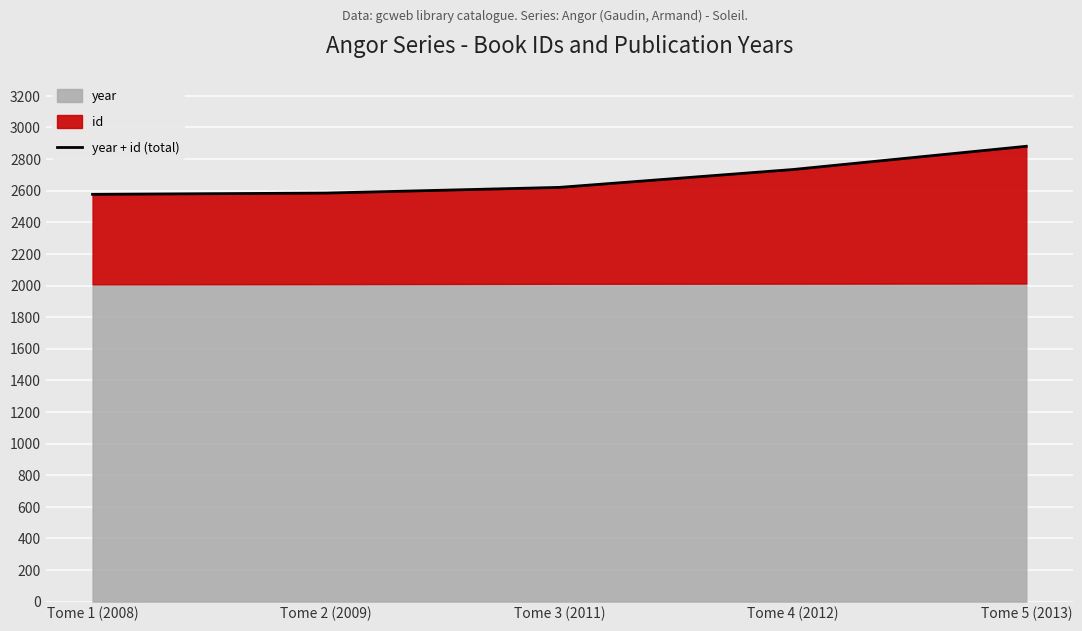

What is the smallest value displayed?

2577